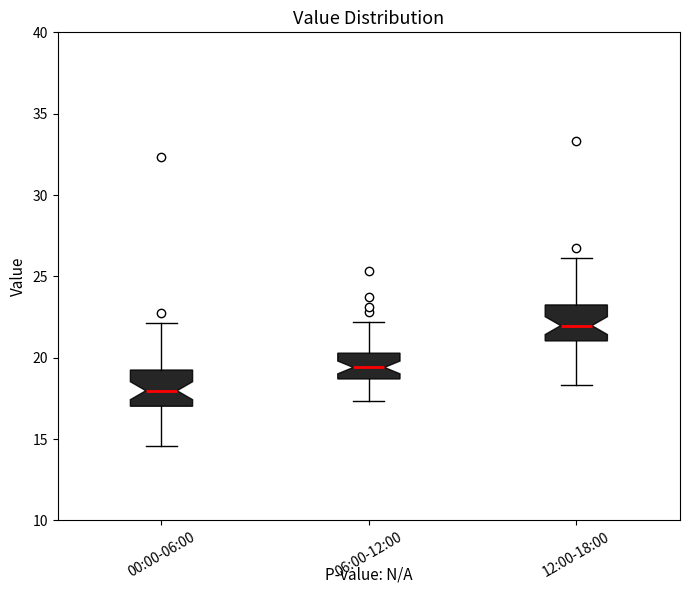

Reading left to right, transcribe this box plot: for each box, give where its median line is, the range the box spans, and where its two whiskers end, as read against the y-axis. The values are not printed on the chart, so give them approximately, as read against the axis.

00:00-06:00: median 18.0, box 17.0 to 19.0, whiskers 14.5 to 22.0
06:00-12:00: median 19.5, box 18.5 to 20.5, whiskers 17.5 to 22.0
12:00-18:00: median 22.0, box 21.0 to 23.0, whiskers 18.5 to 26.0